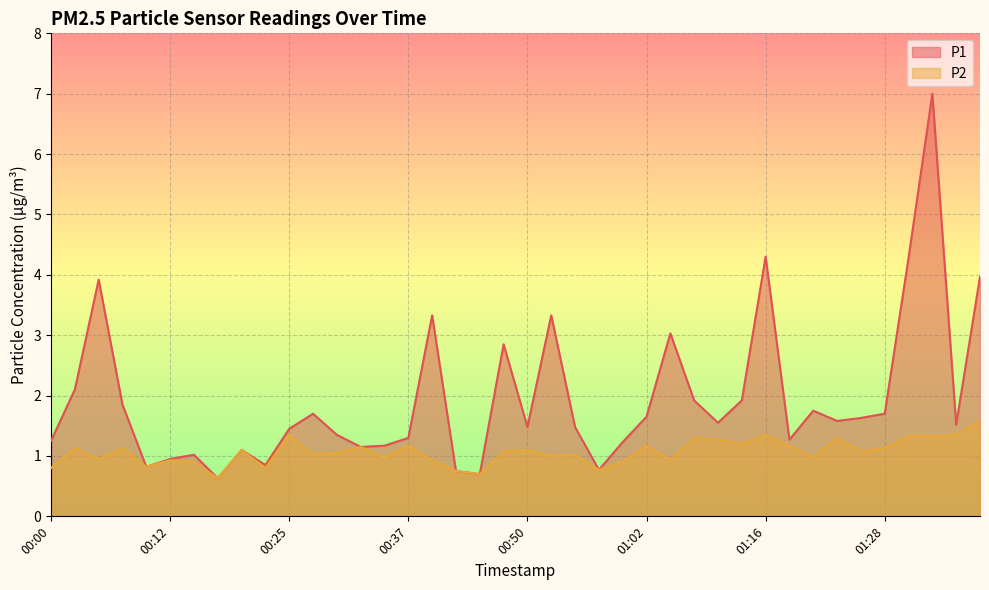

How many data points in P2 are above 1?

24